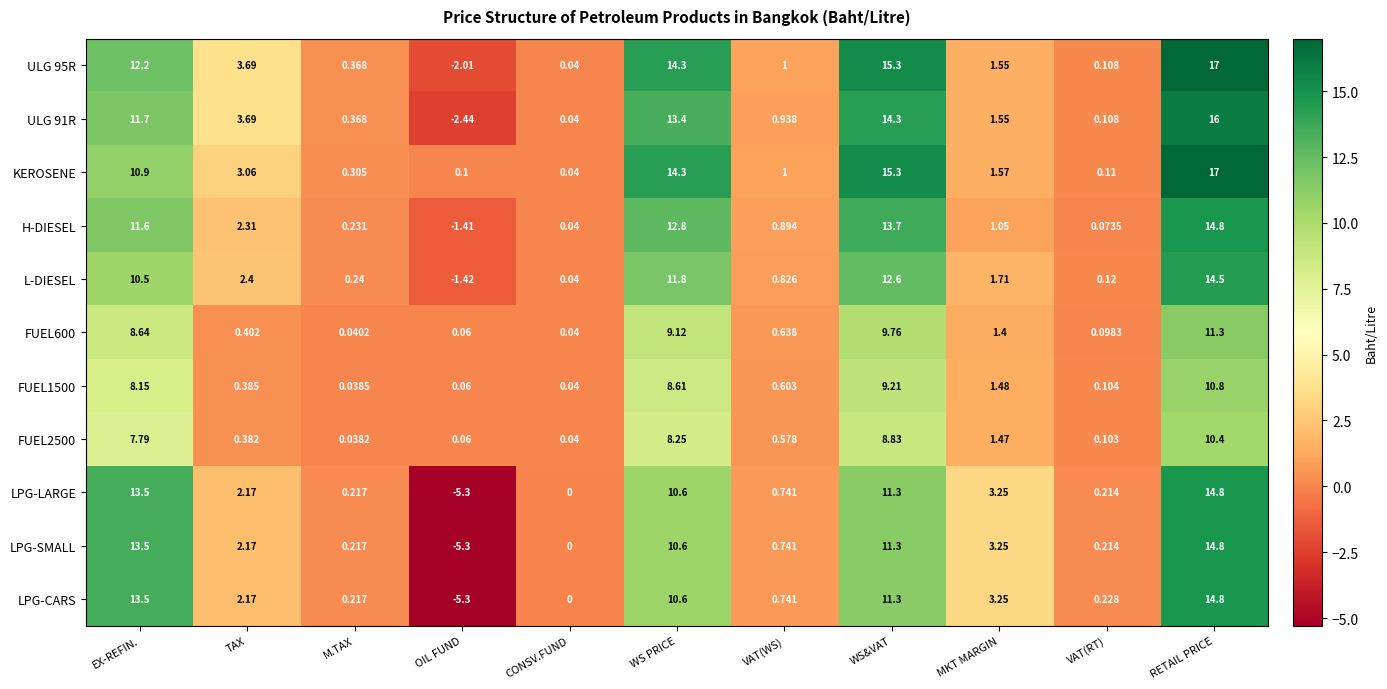

Which series has the largest total across all categories?

KEROSENE